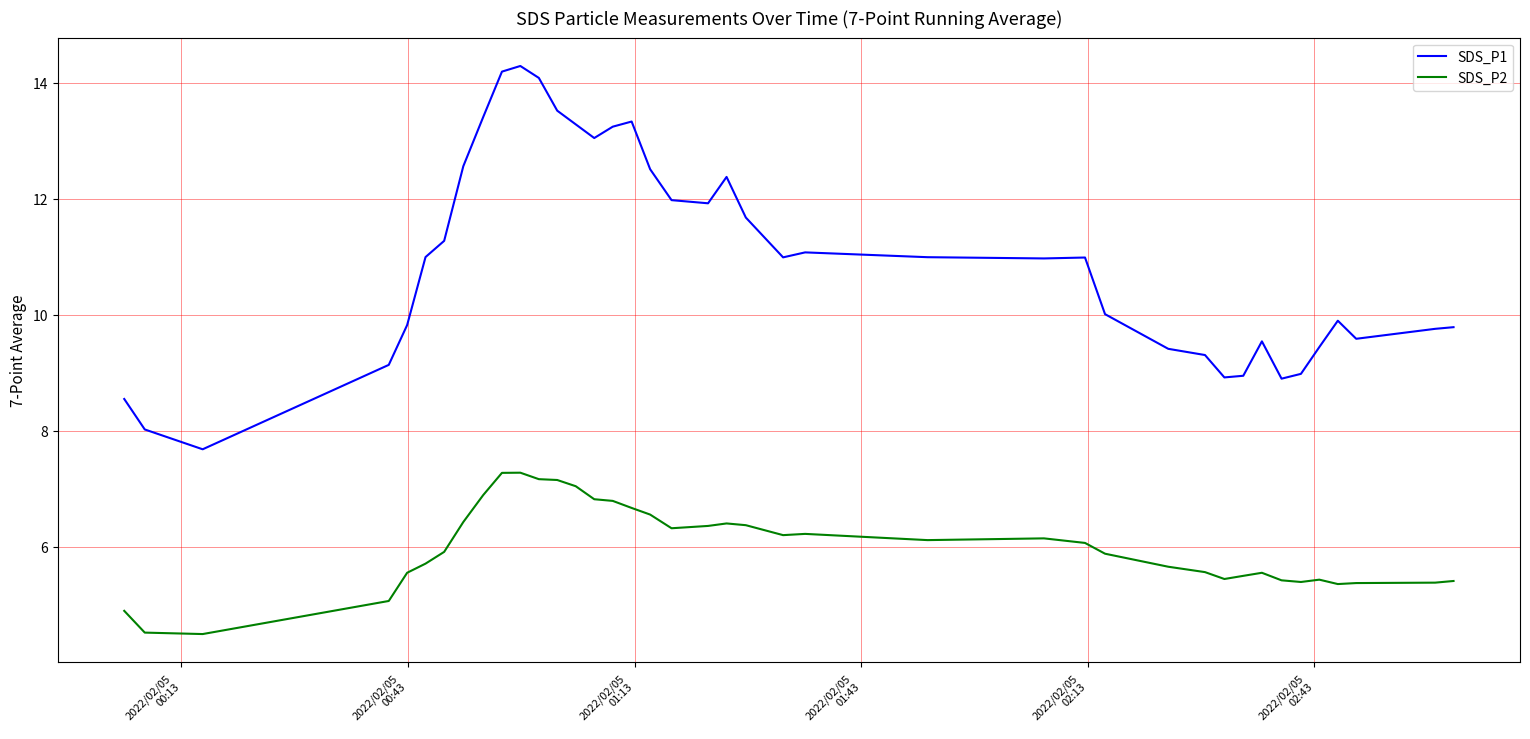

What is the minimum value for SDS_P2?

4.5